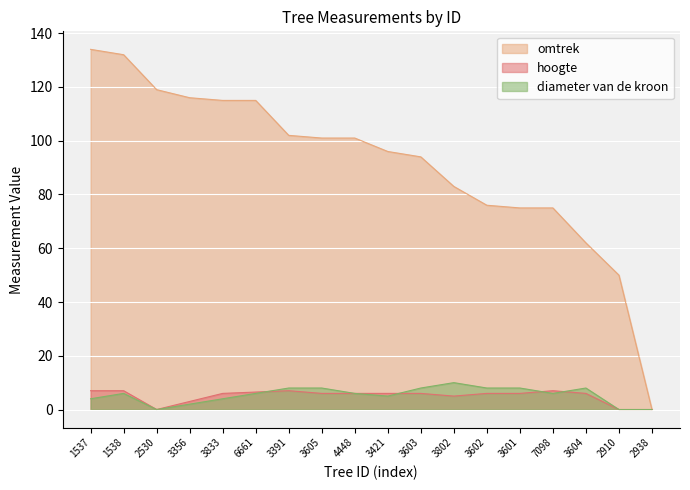

At which label does omtrek first exceed 101?

1537